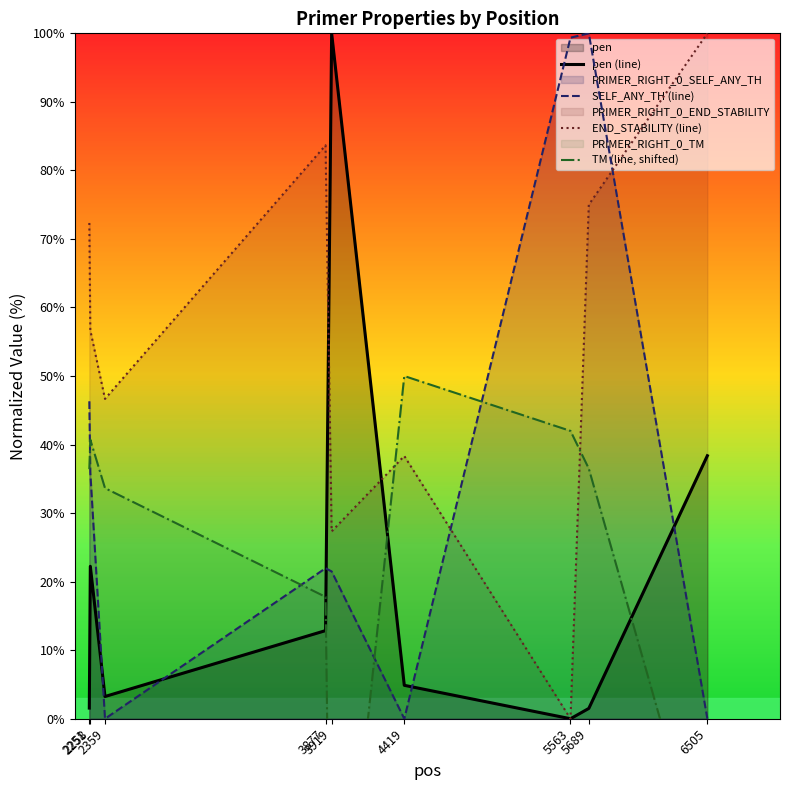

The value of TM (line, shifted) at 5689 is 59.9. True or false?

False